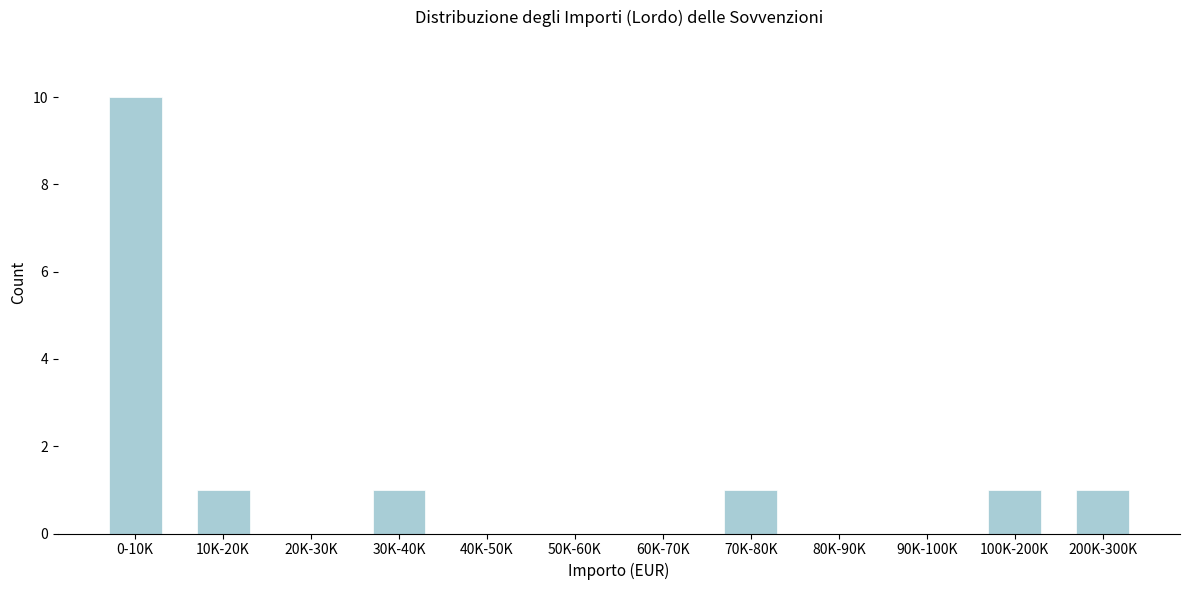

Reading left to right, extract all data points from this chart.

0-10K=10	10K-20K=1	20K-30K=0	30K-40K=1	40K-50K=0	50K-60K=0	60K-70K=0	70K-80K=1	80K-90K=0	90K-100K=0	100K-200K=1	200K-300K=1